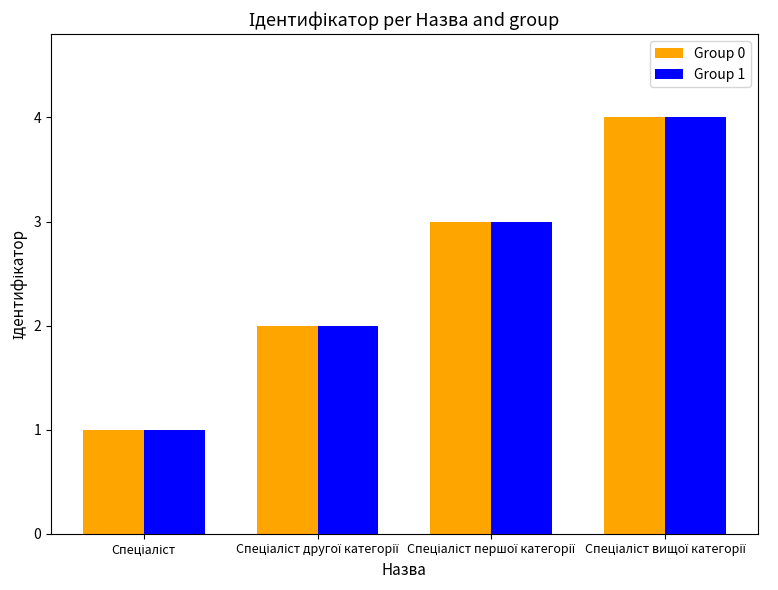

What is the maximum value shown in the chart?

4